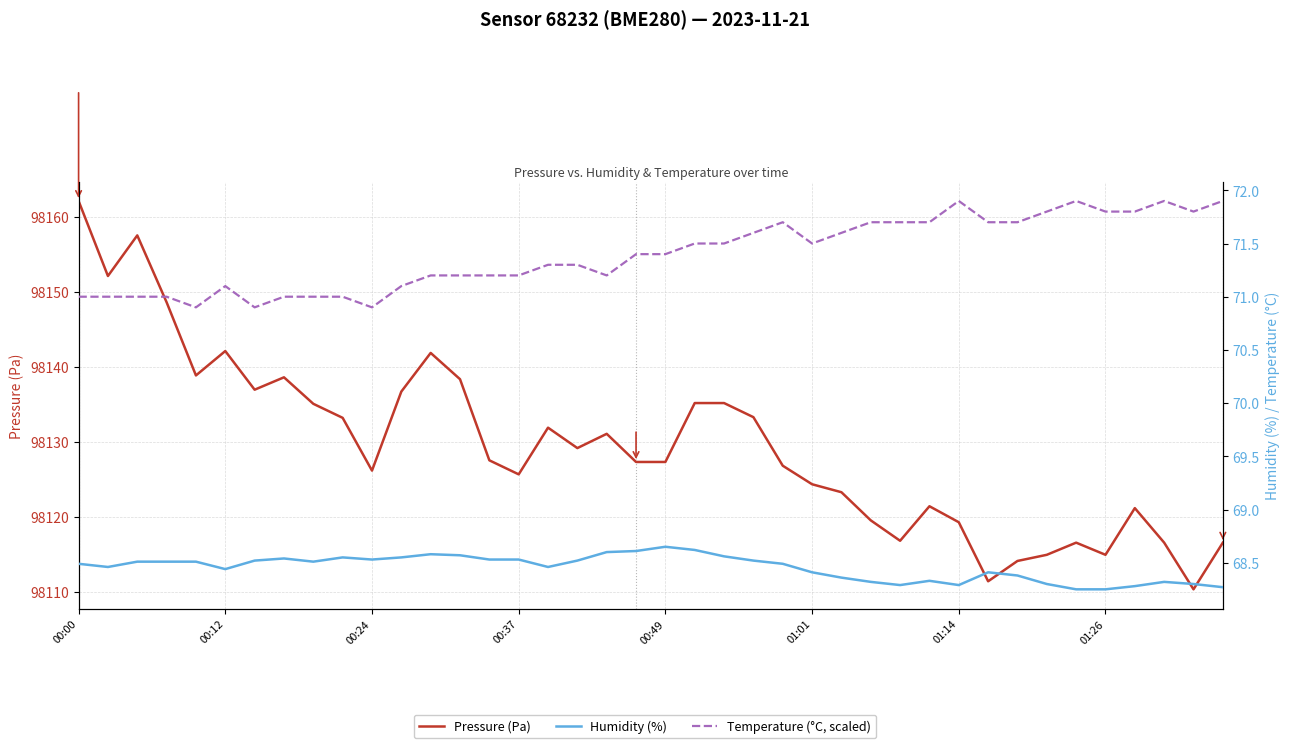

How many categories are shown in the chart?

40